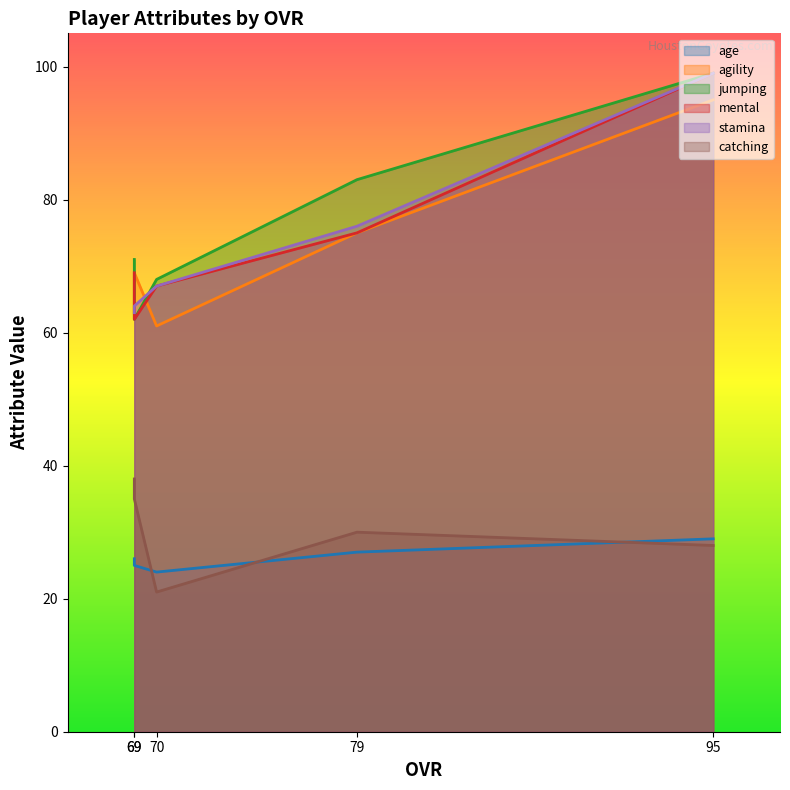

What is the sum of all catching values?

152